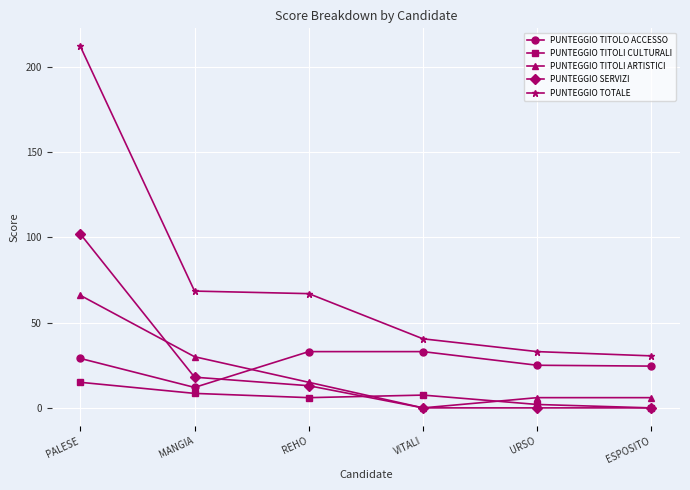

What is the difference between the second highest and second lowest values in the PUNTEGGIO TOTALE series?

35.5